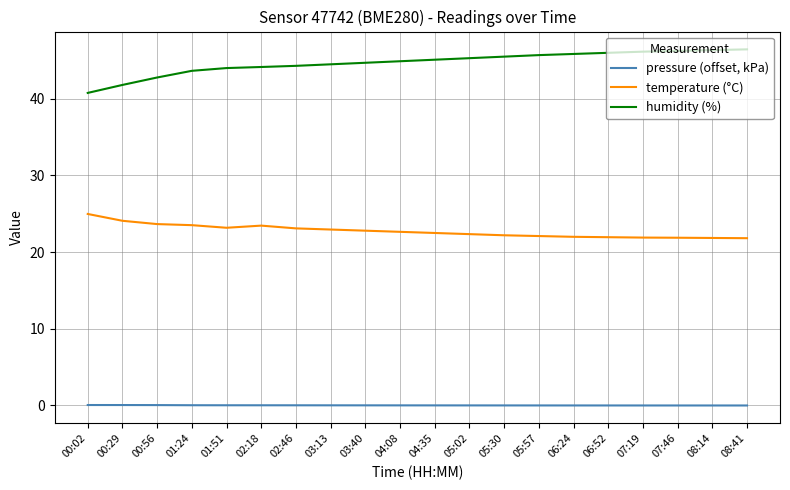

Is it true that pressure (offset, kPa) equals 0.0 at 01:24?

True